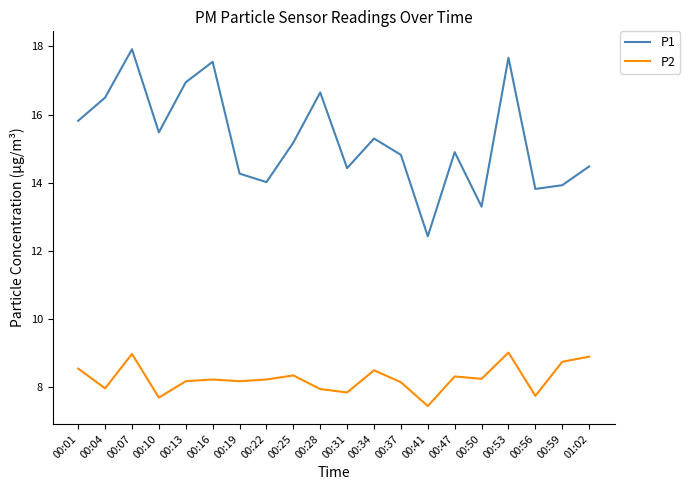

Does the chart have visible grid lines?

No